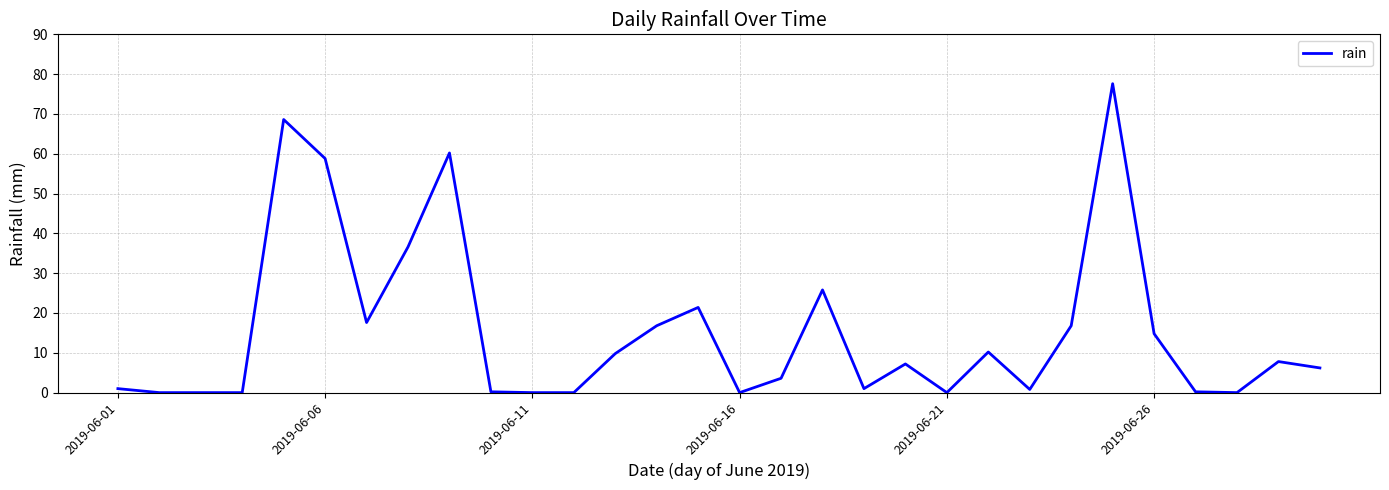

How many lines are shown in the chart?

1